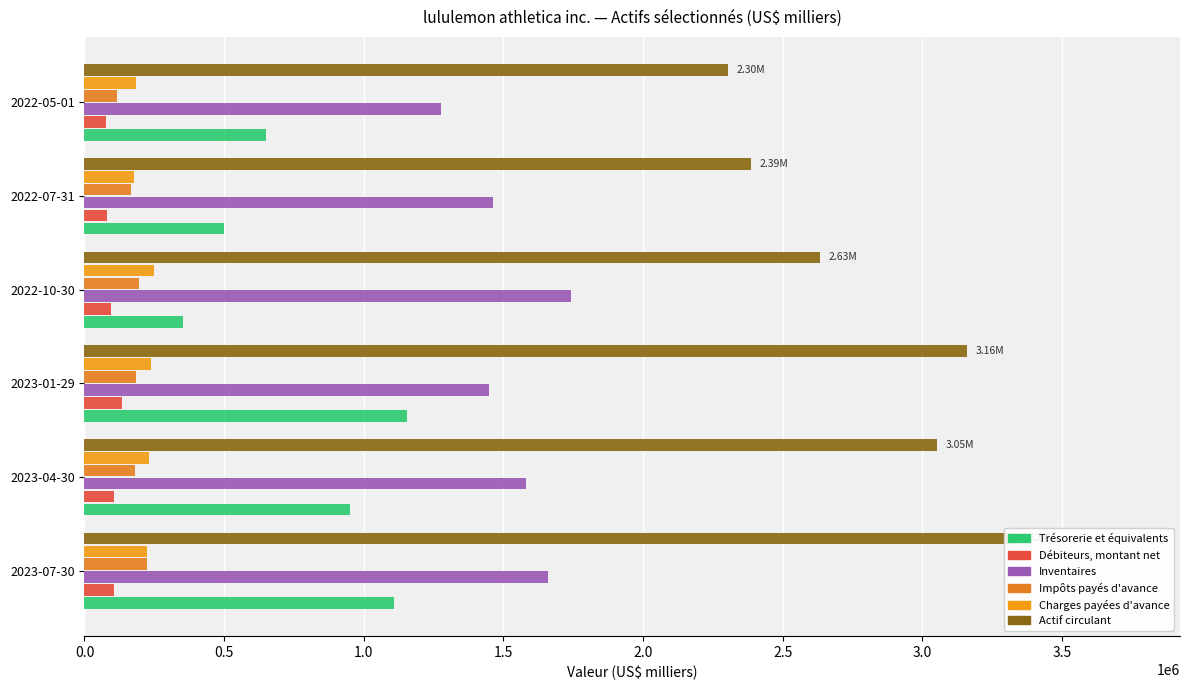

Reading left to right, extract all data points from this chart.

Trésorerie et équivalents: 1107530	950607	1154867	352624	498831	649016
Débiteurs, montant net: 106221	107468	132906	96179	81784	78391
Inventaires: 1660753	1580313	1447367	1741716	1462076	1275040
Impôts payés d'avance: 224916	182393	185641	196385	166438	116281
Charges payées d'avance: 224513	232521	238672	247277	177965	184512
Actif circulant: 3323933	3053302	3159453	2634181	2387094	2303240